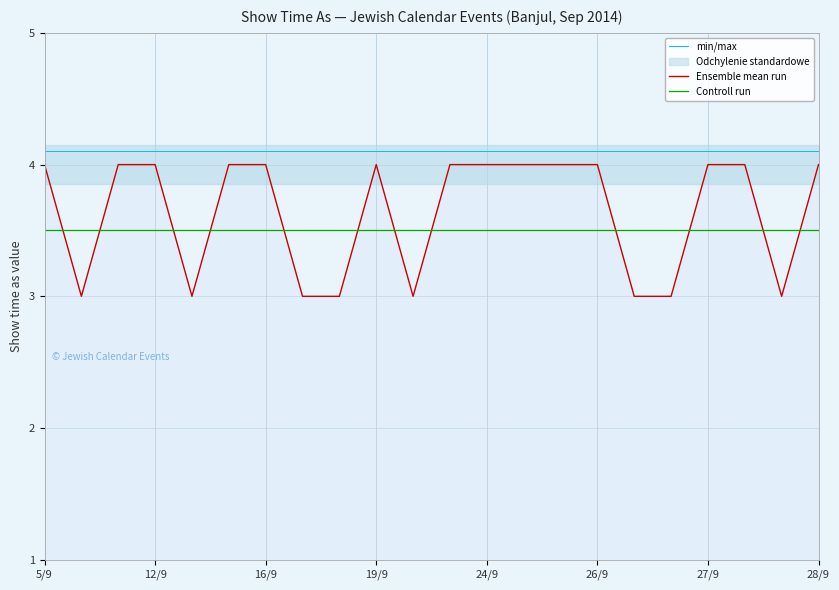

What is the lowest value of the Ensemble mean run series?

3.0